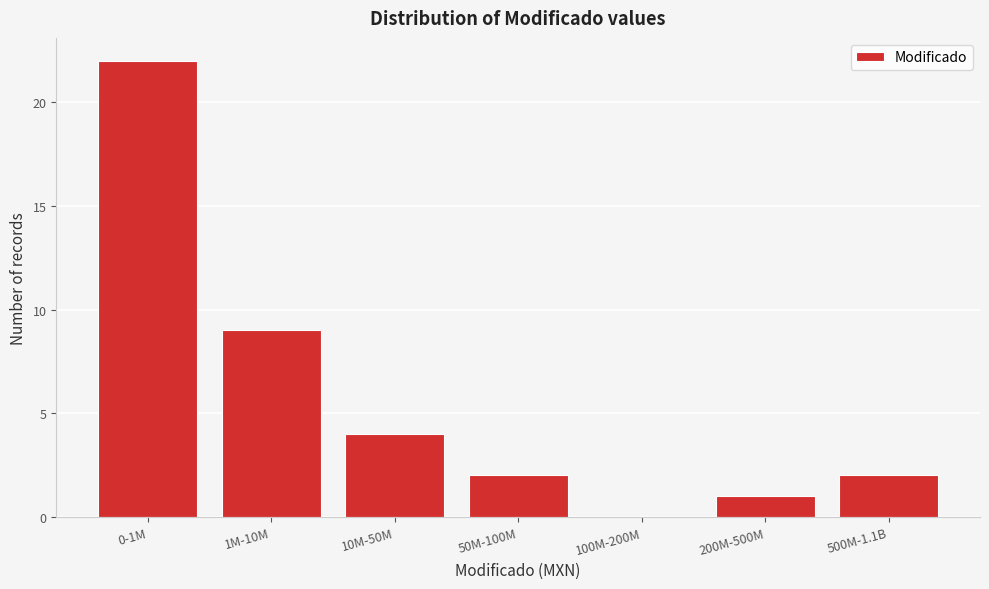

Reading right to left, what are all the values shown in this chart?

500M-1.1B=2	200M-500M=1	100M-200M=0	50M-100M=2	10M-50M=4	1M-10M=9	0-1M=22